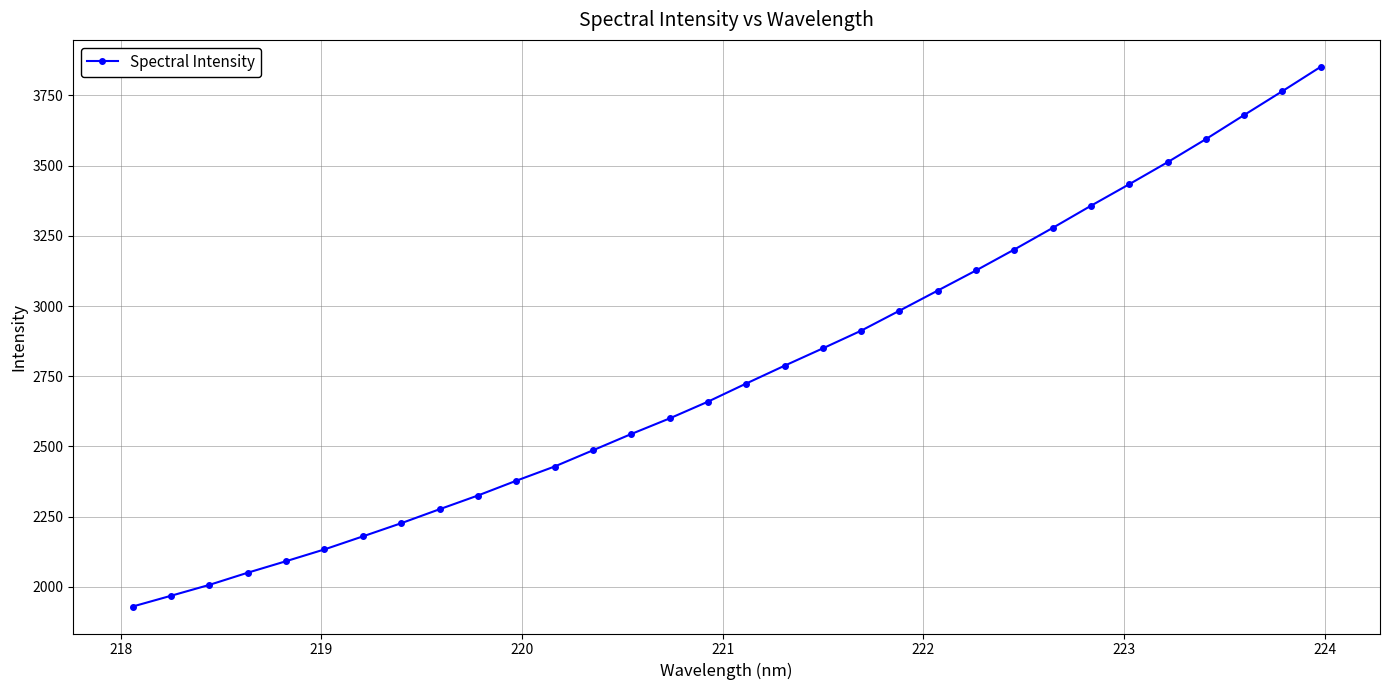

What is the value of the 14th point from the left?

2544.3